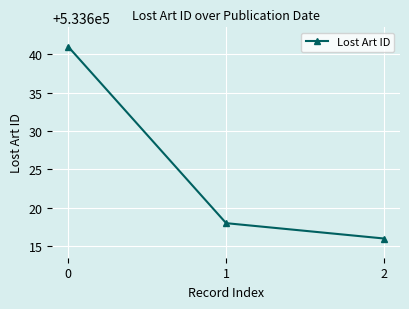

What is the change in value from 0 to 1?

-23